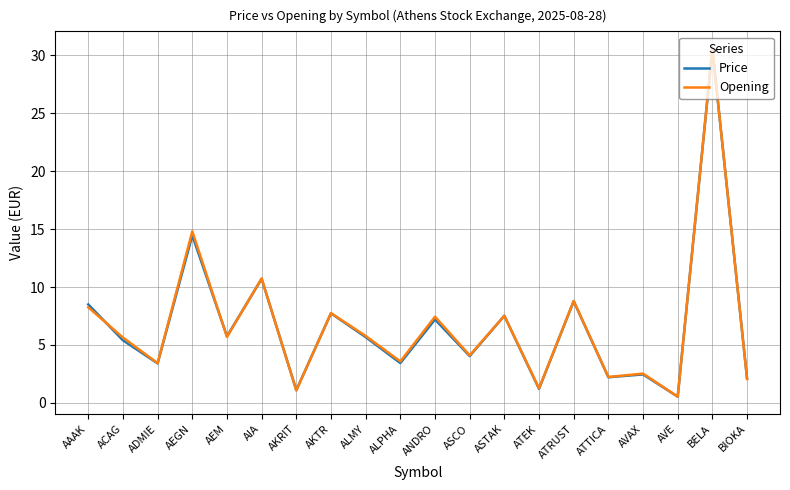

What is the greatest value displayed?

30.6